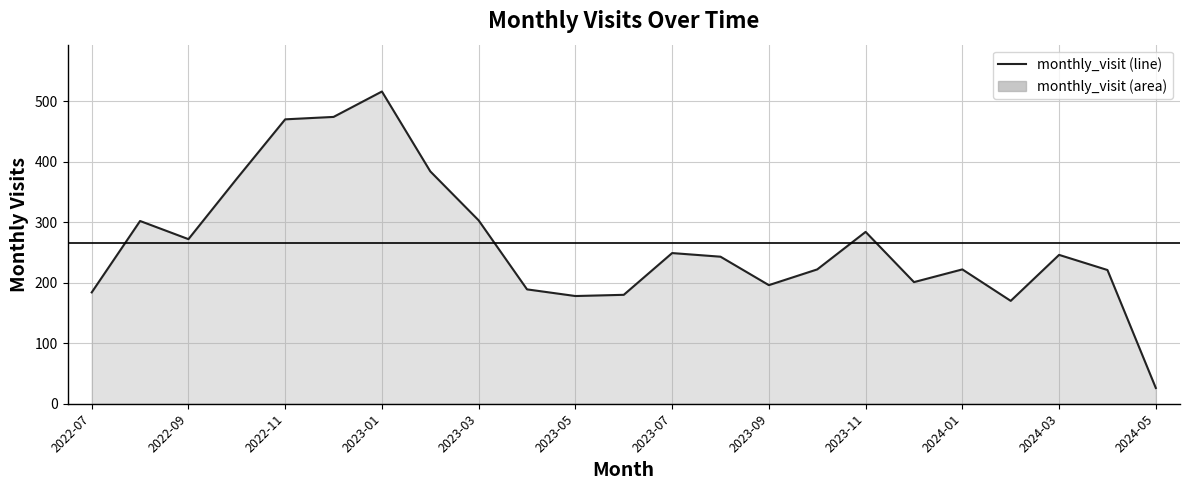

What is the difference between the maximum and minimum values?

490